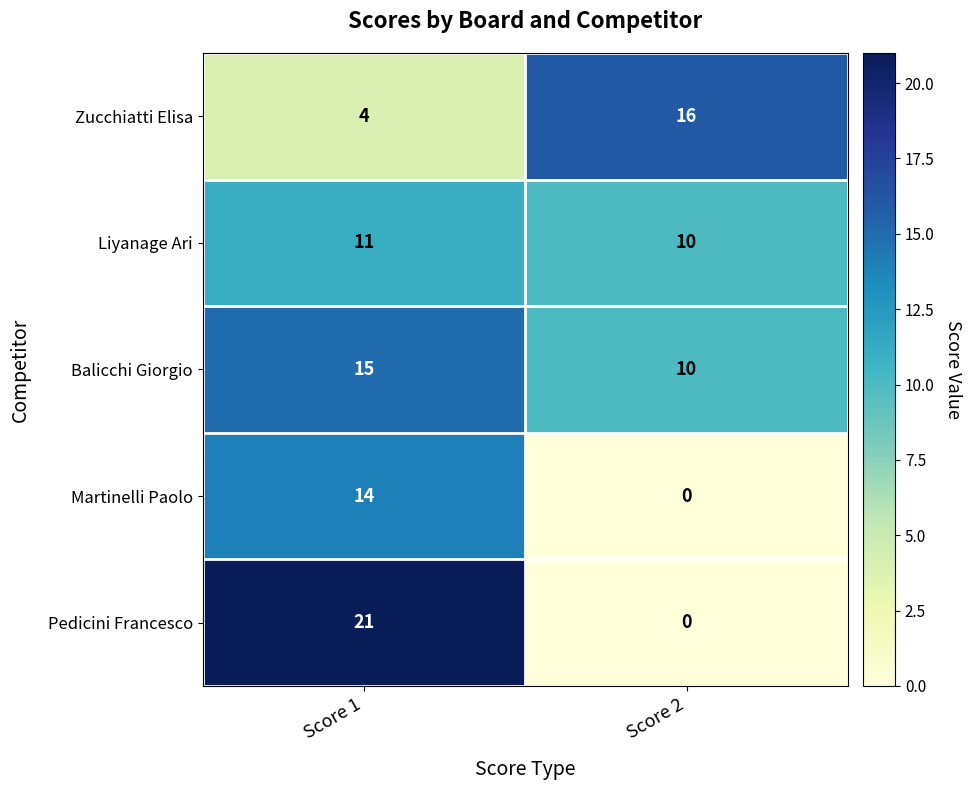

At Score 1, list the series in order from smallest to largest.

Zucchiatti Elisa, Liyanage Ari, Martinelli Paolo, Balicchi Giorgio, Pedicini Francesco